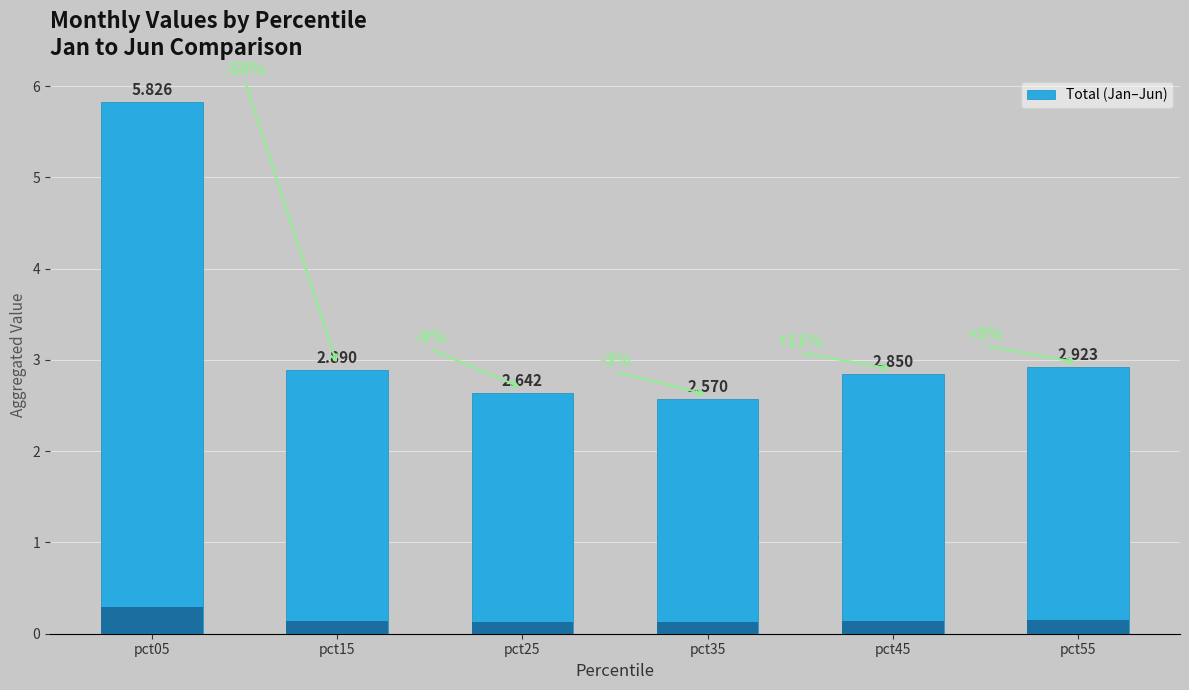

Which has a higher value, pct15 or pct55?

pct55